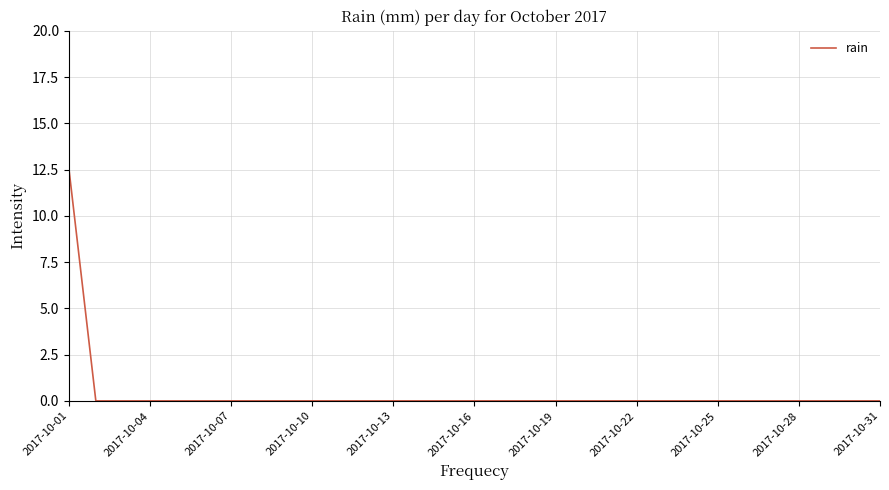

At which category does the chart reach its peak across all series?

2017-10-01